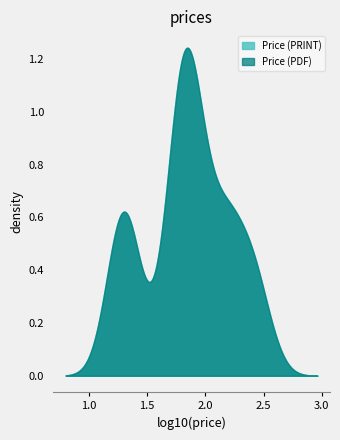

At which category does the chart reach its minimum across all series?

2